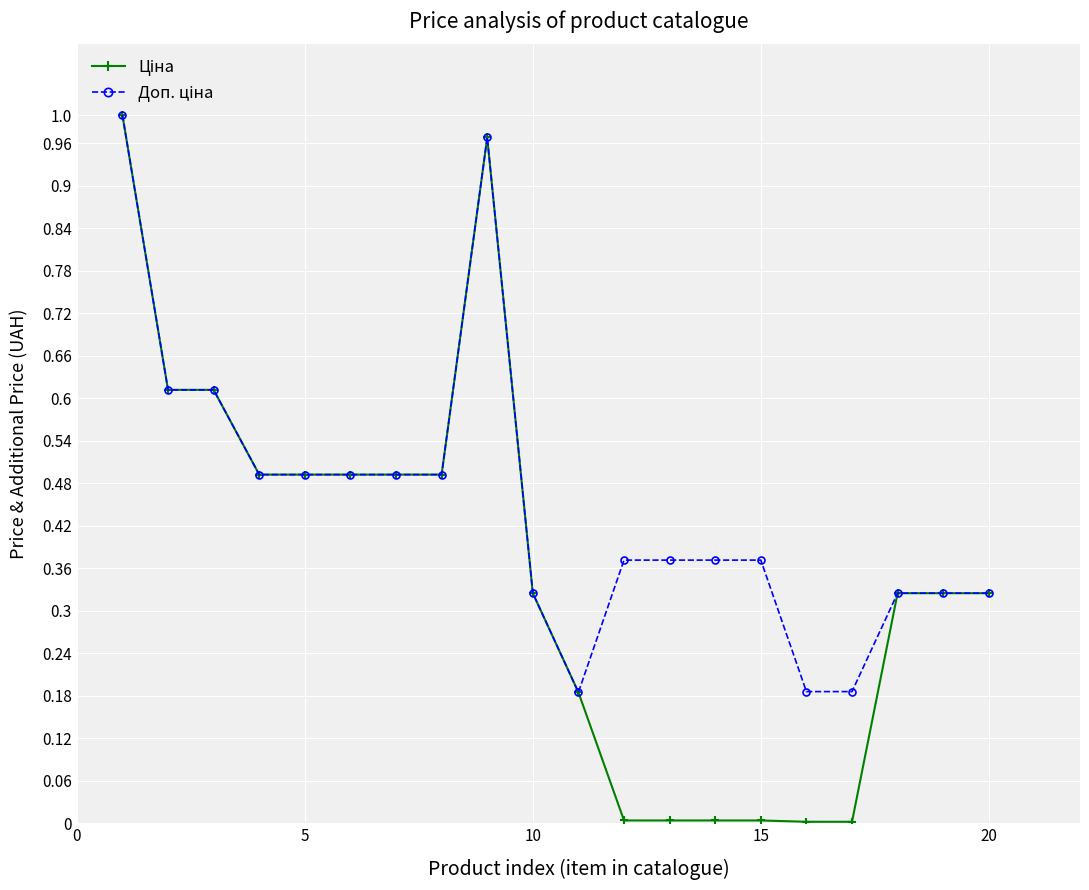

What is the maximum value for Ціна?

1.0